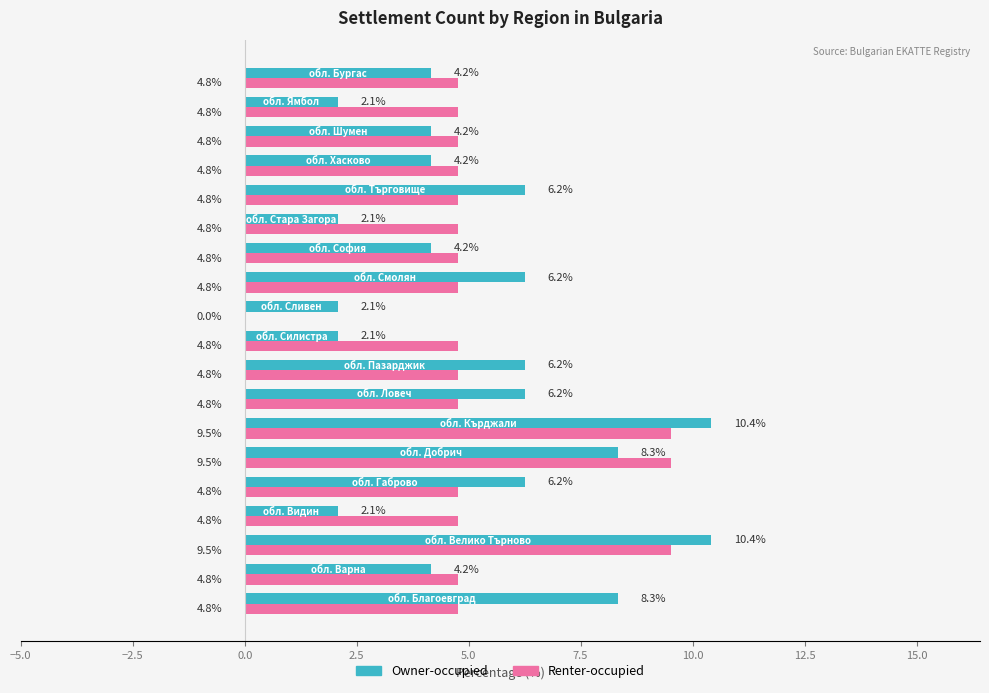

What is the greatest value displayed?

10.4